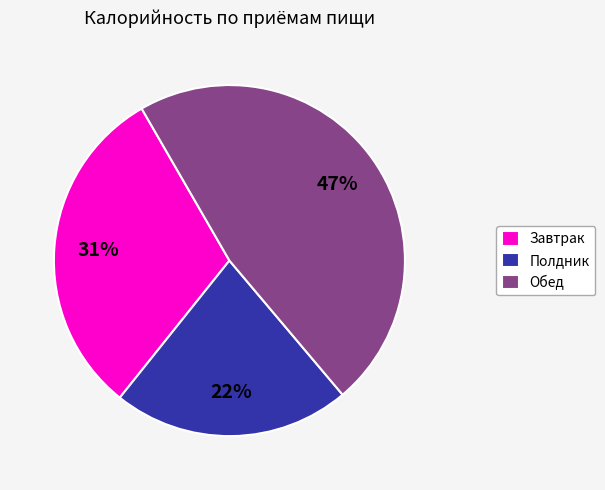

To the nearest percent, what percentage of the pie is Обед?

47%